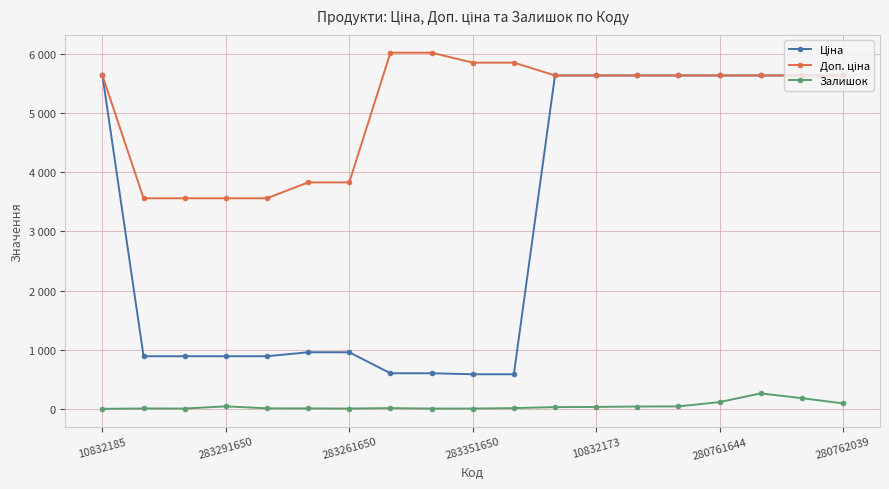

At which label does Доп. ціна first exceed 5636?

7